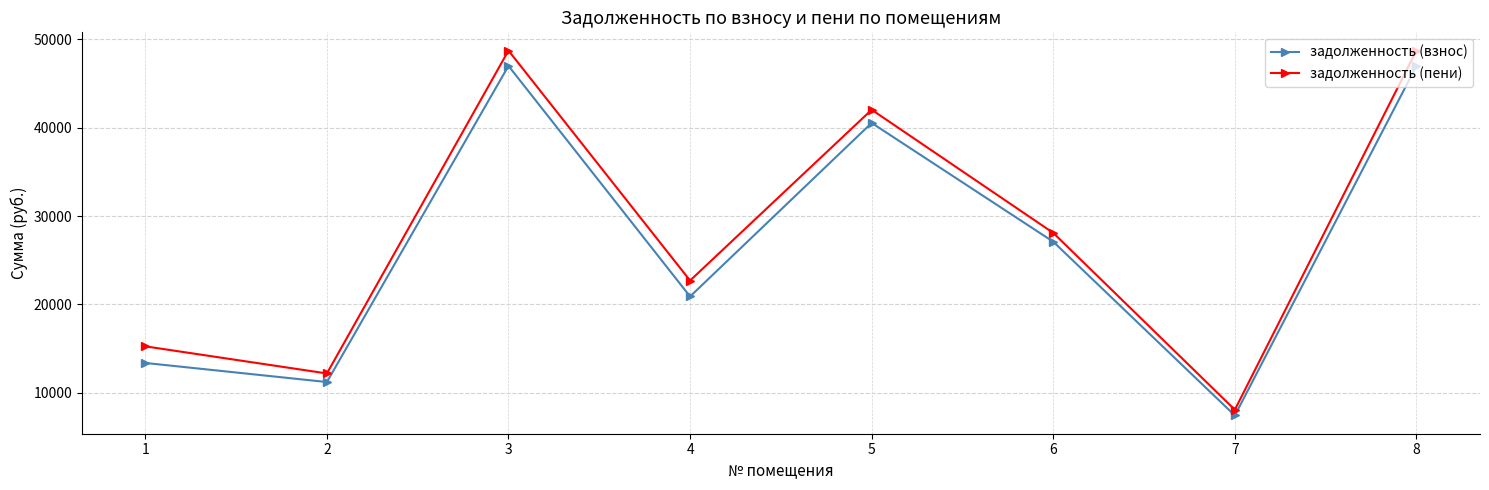

What is the difference between the second highest and second lowest values in the задолженность (взнос) series?

35785.8